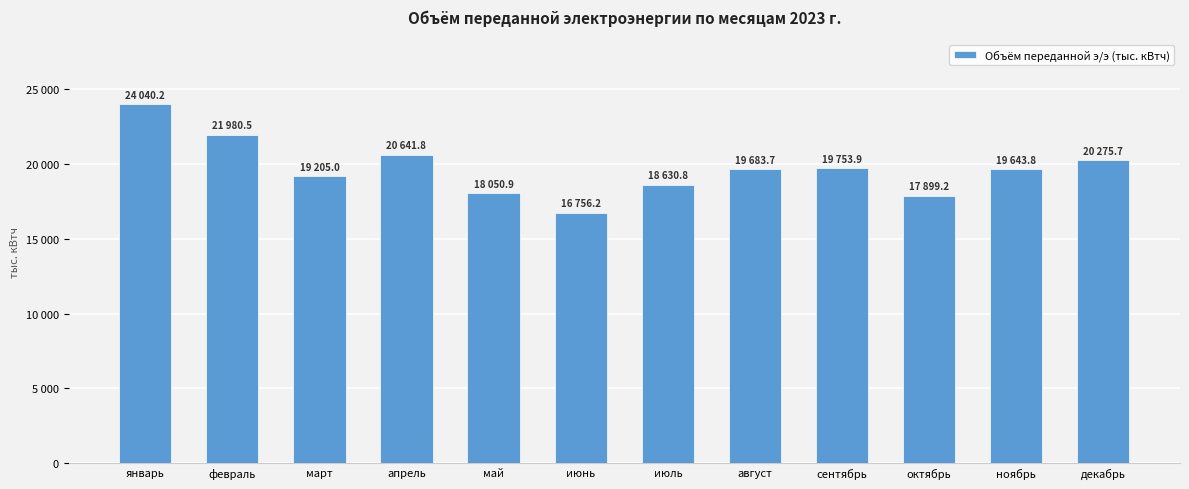

What is the maximum value shown in the chart?

24040.2